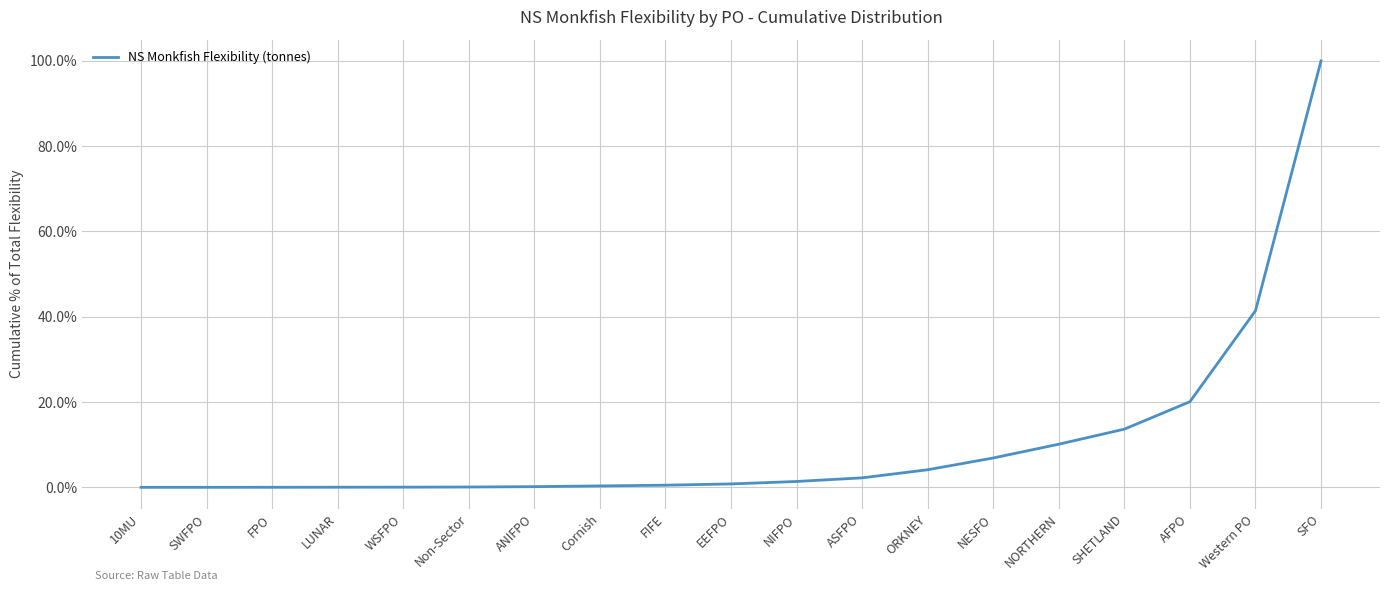

What is the average value?

0.1